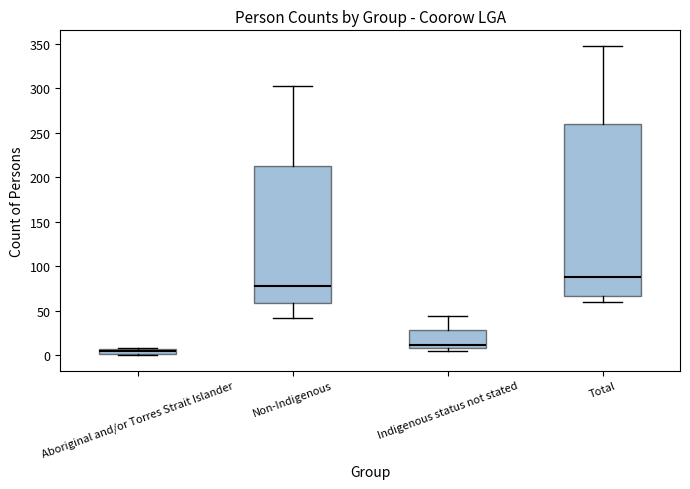

Which box is the tallest, from its lower edge to its upper edge?

Total